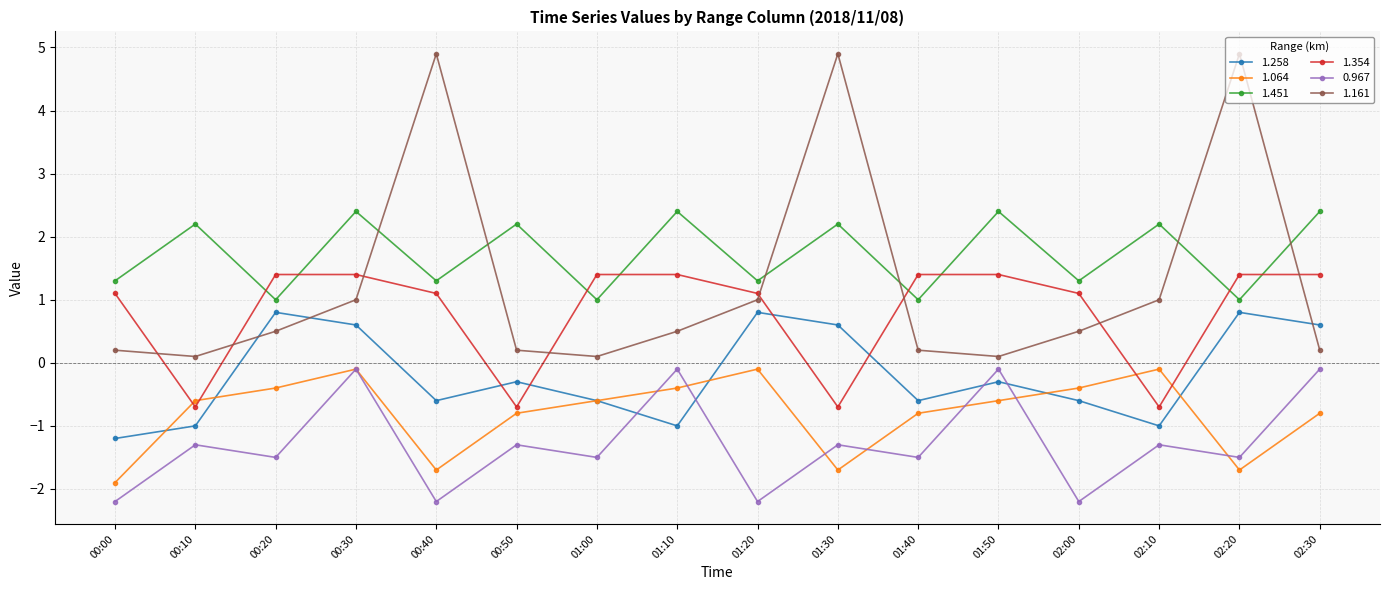

What is the difference between the second highest and minimum values in the 1.064 series?

1.8